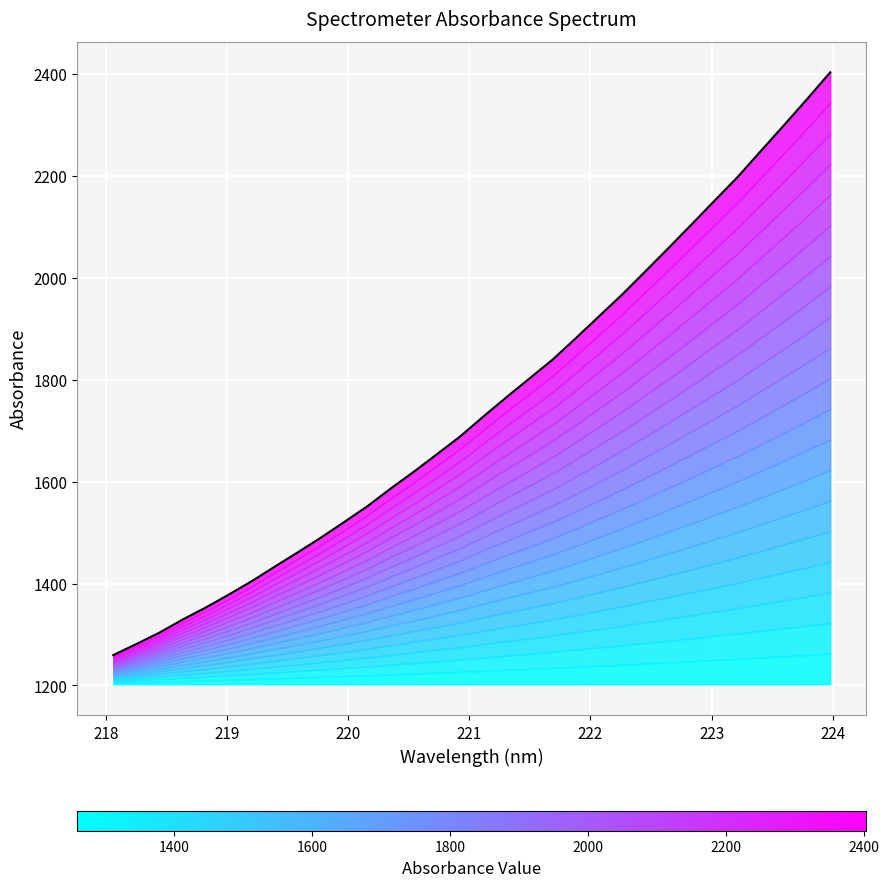

What is the average value?

1751.7